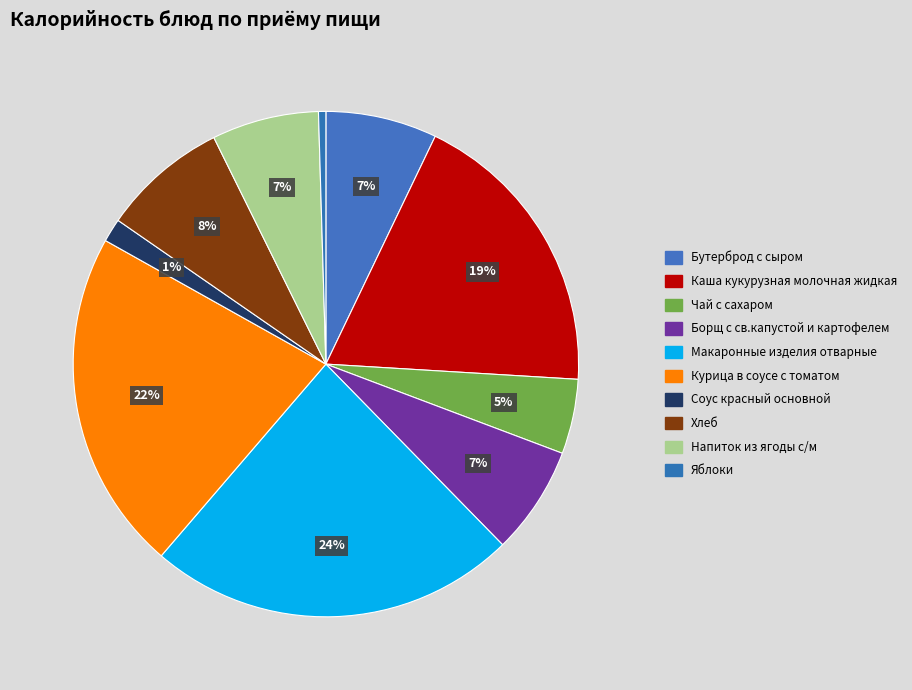

Do Борщ с св.капустой и картофелем and Макаронные изделия отварные together represent more than half of the pie?

No